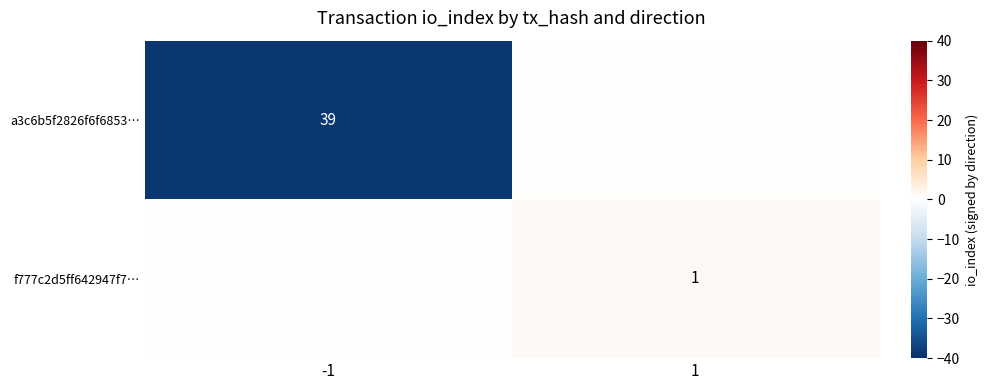

What is the difference between the highest and lowest values at -1?

39